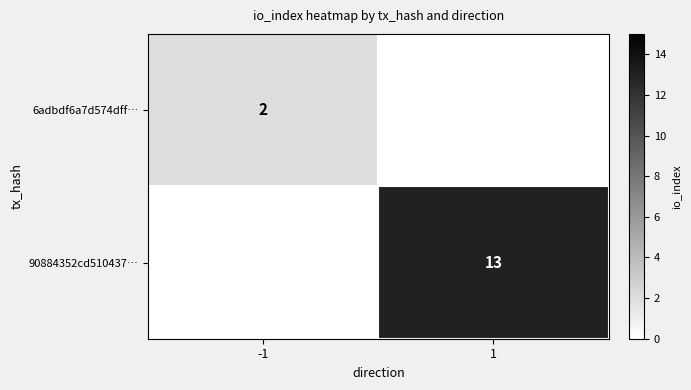

The 6adbdf6a7d574dff… series shows 2 at -1. True or false?

True